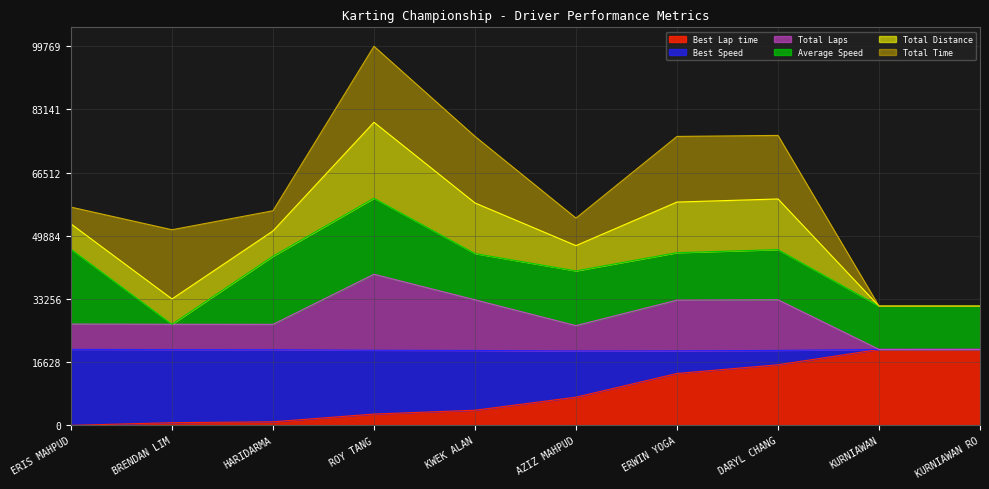

Is it true that Total Laps equals 40895.9 at AZIZ MAHPUD?

False